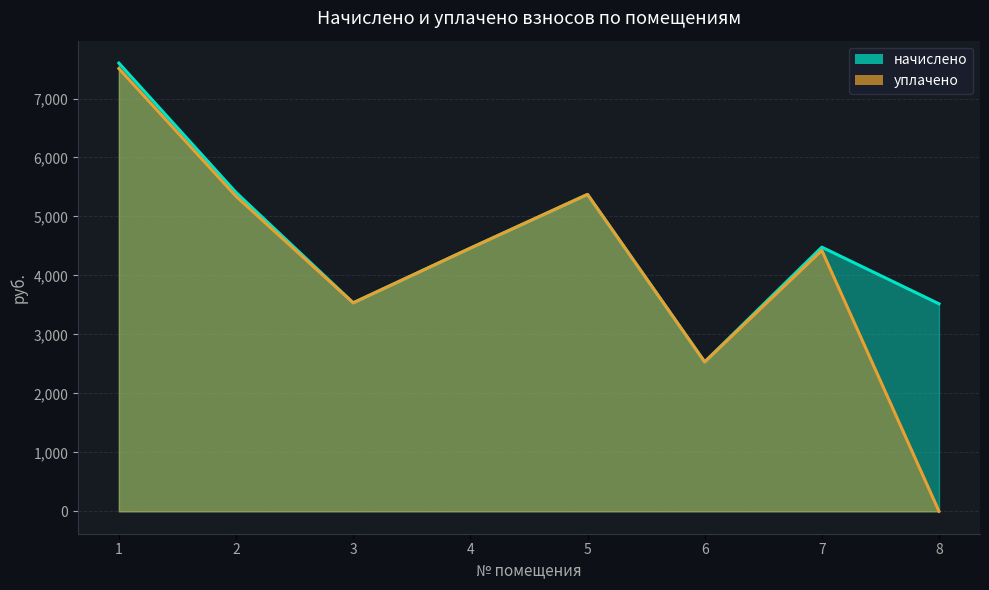

The начислено series shows 5373.7 at 5. True or false?

True